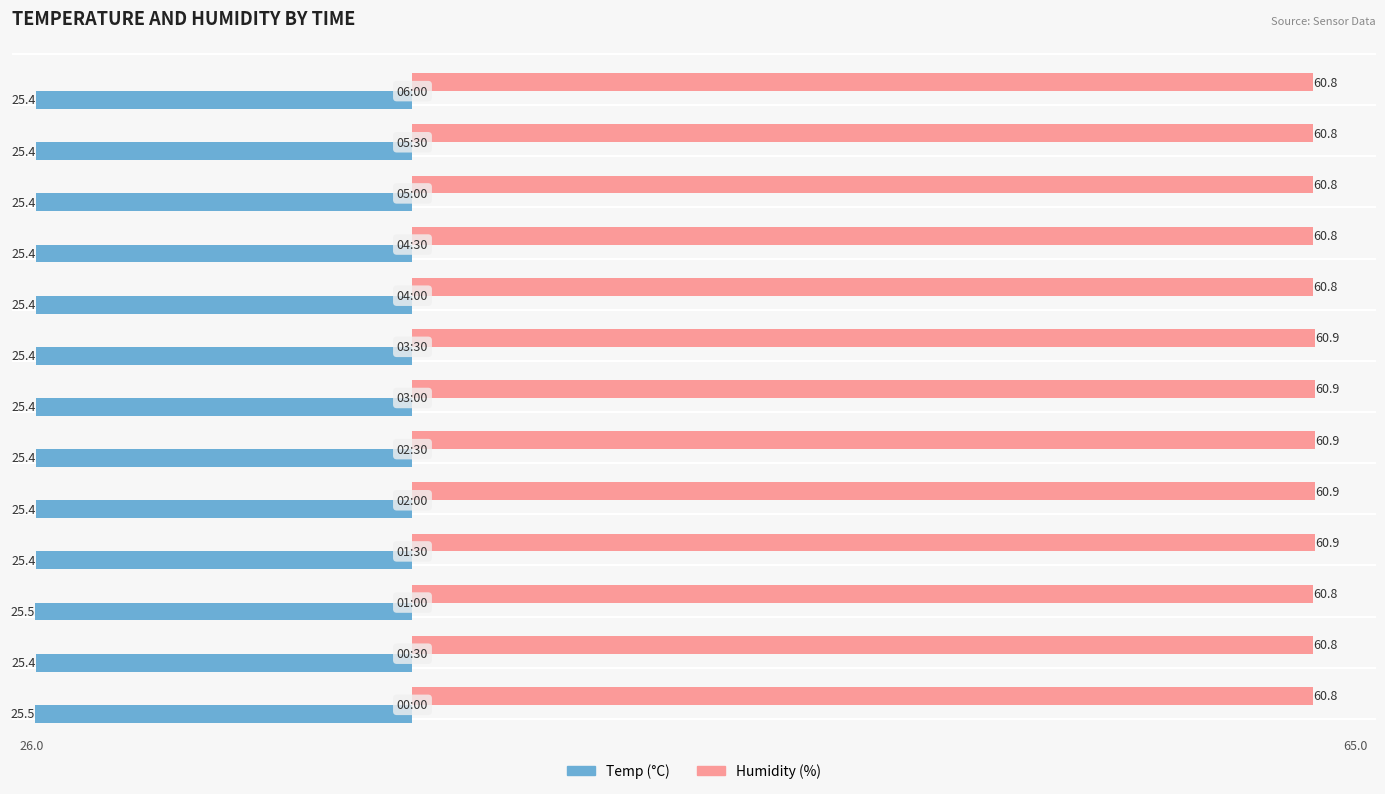

Reading right to left, what are all the values shown in this chart?

Temp: -25.4	-25.4	-25.4	-25.4	-25.4	-25.4	-25.4	-25.4	-25.4	-25.4	-25.5	-25.4	-25.5
Humidity: 60.8	60.8	60.8	60.8	60.8	60.9	60.9	60.9	60.9	60.9	60.8	60.8	60.8